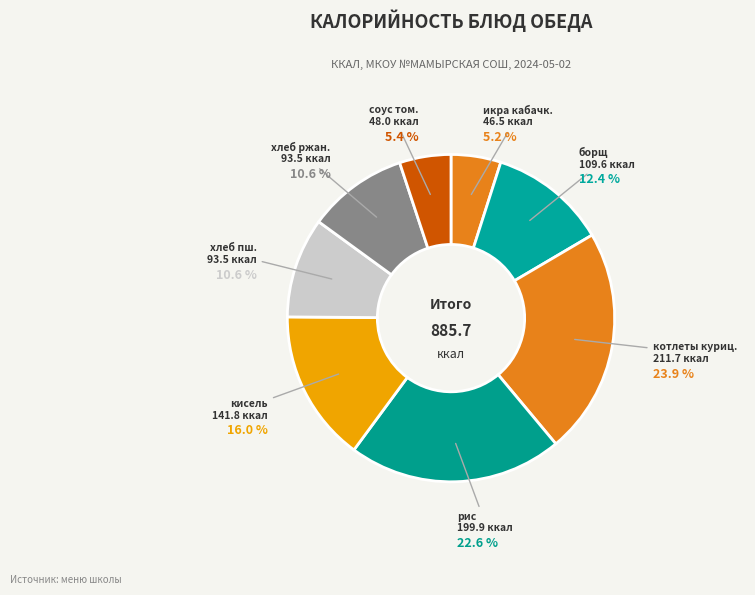

What is the change in value from кисель из сока to хлеб пшеничный?

-48.3